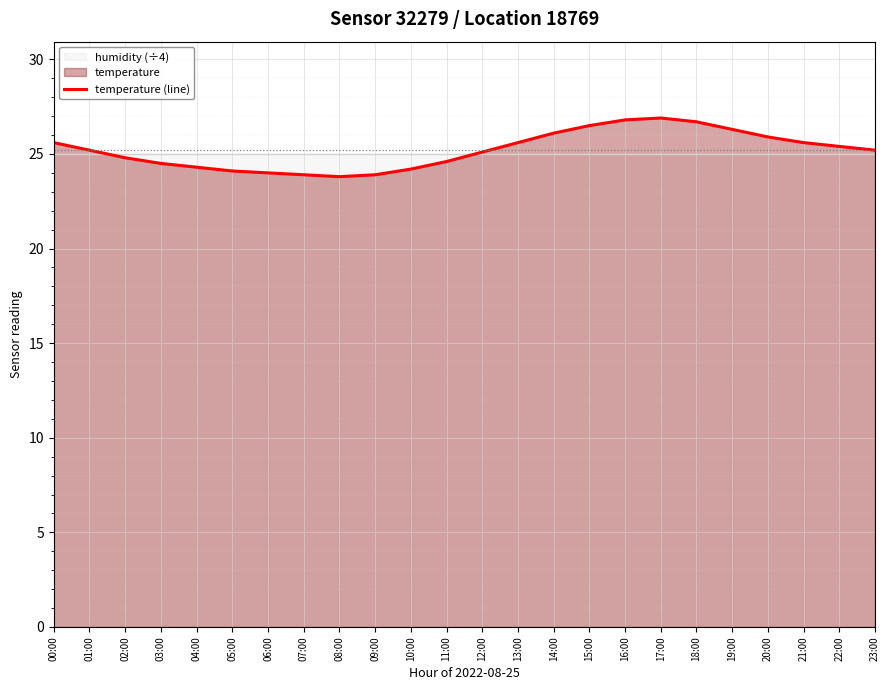

How many interior local peaks (higher than both neighbors) does the data have?

1